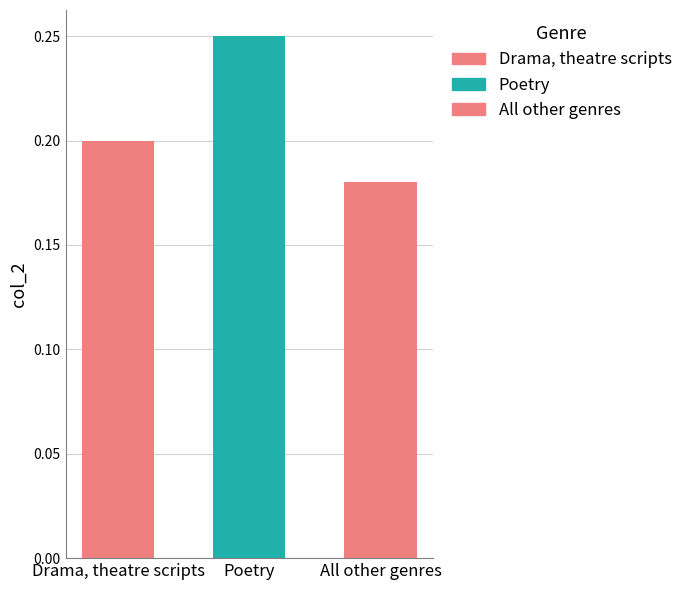

Rank the categories by value from lowest to highest.

All other genres, Drama, theatre scripts, Poetry